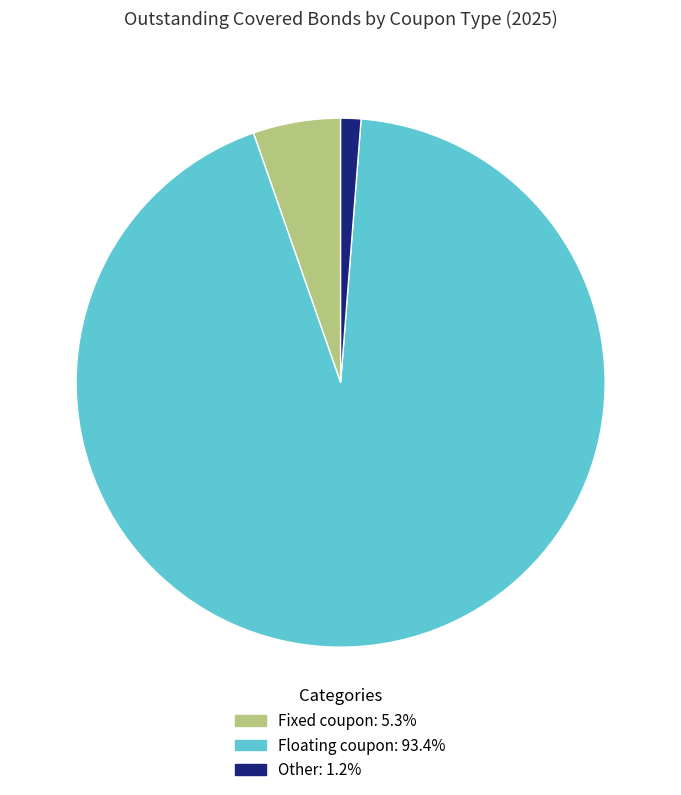

Which category has the smallest portion of the pie?

Other